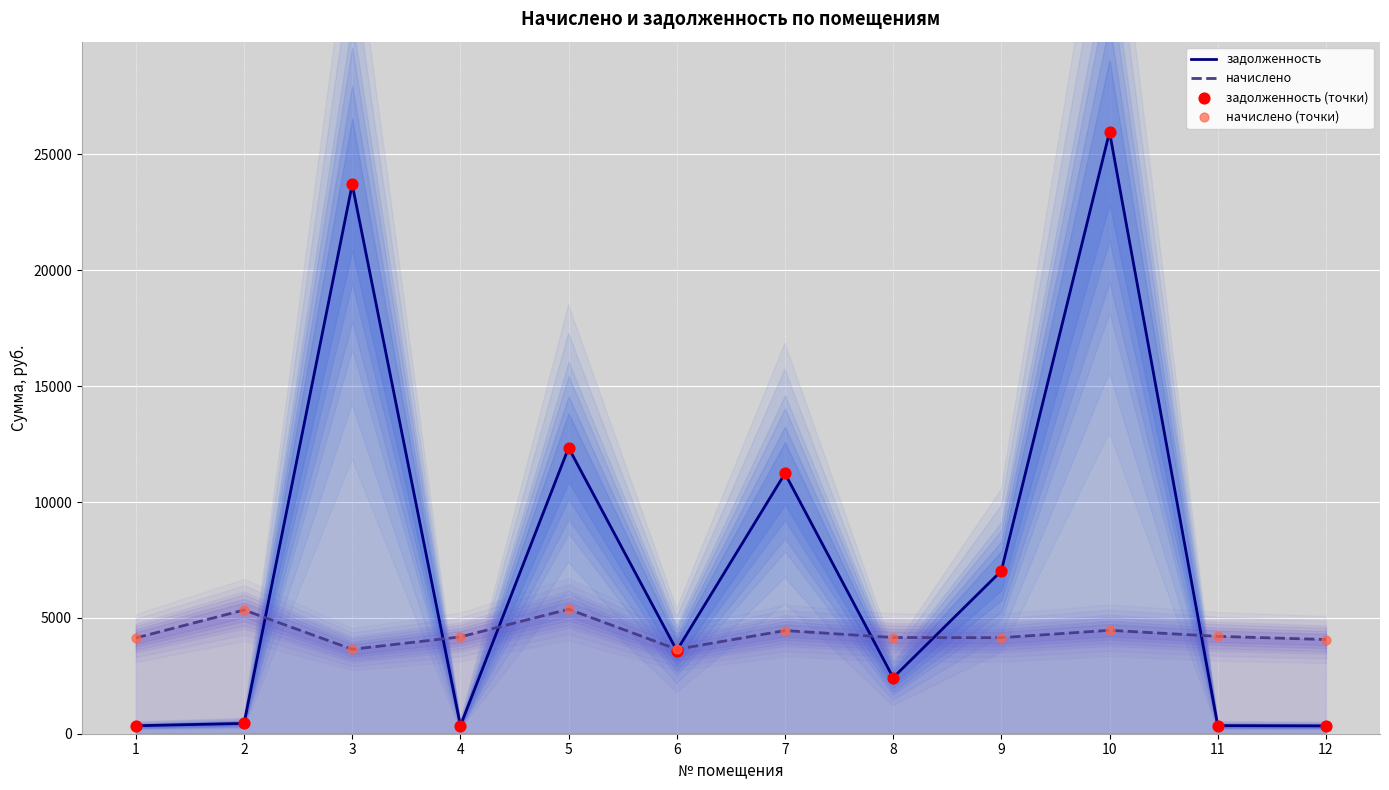

At how many categories does at least one series exceed 19025?

2